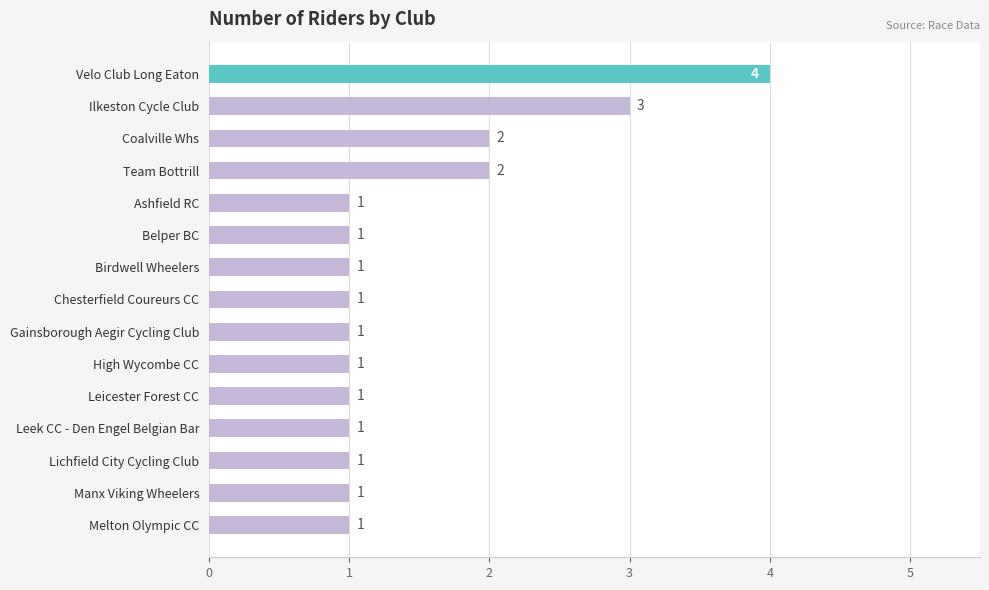

What is the sum of all values?

22